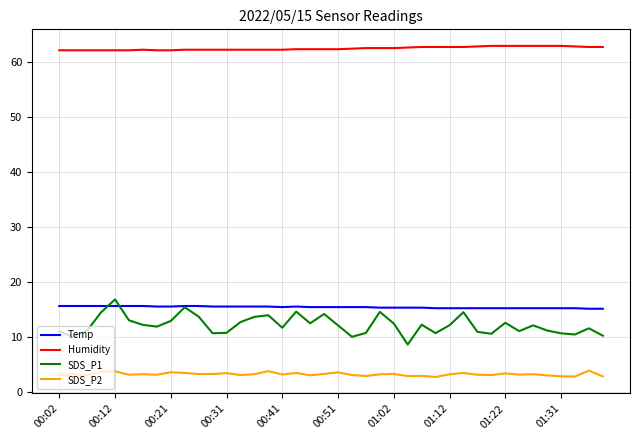

What is the lowest value of the SDS_P2 series?

2.8